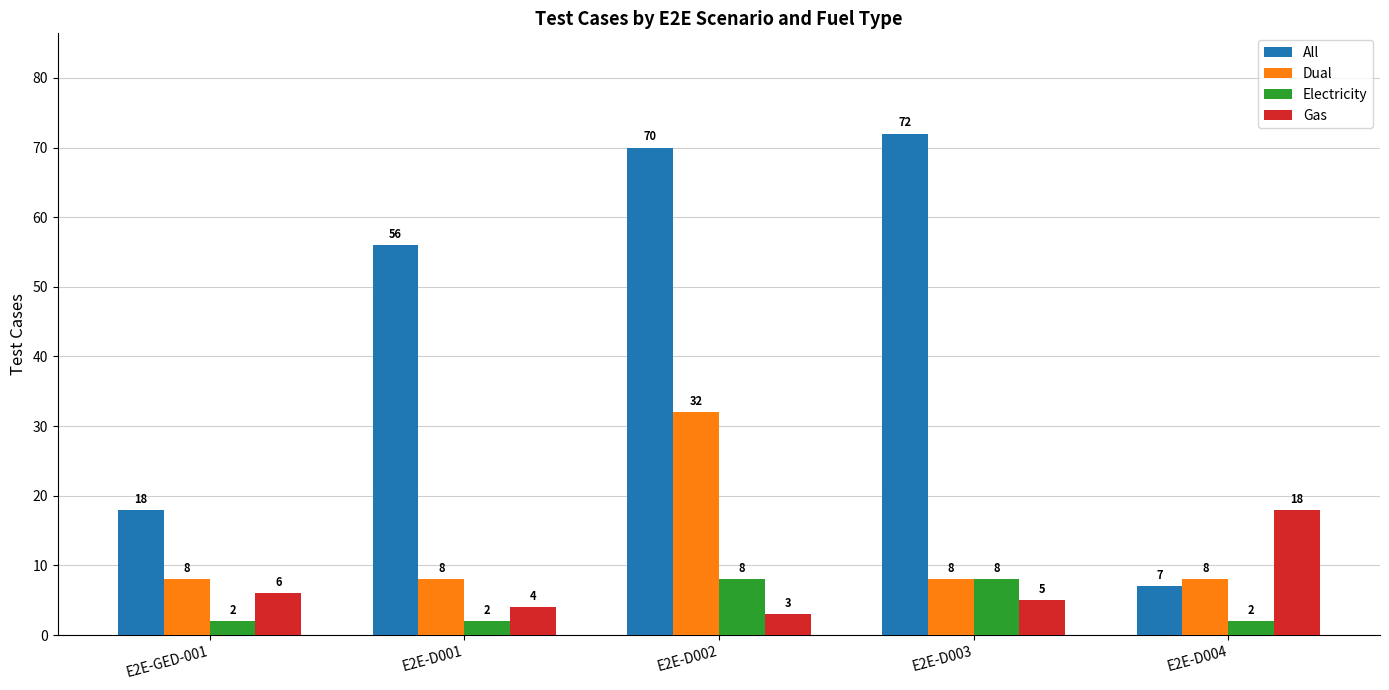

Which series has the largest total across all categories?

All